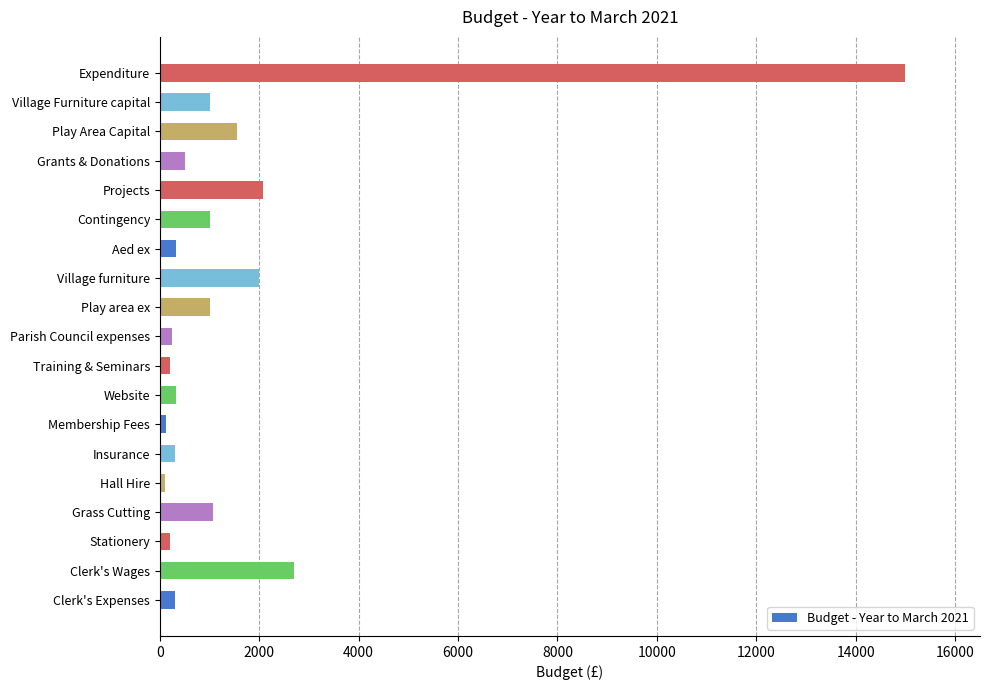

Approximately how many times larger is the value at Play area ex compared to Projects?

0.5